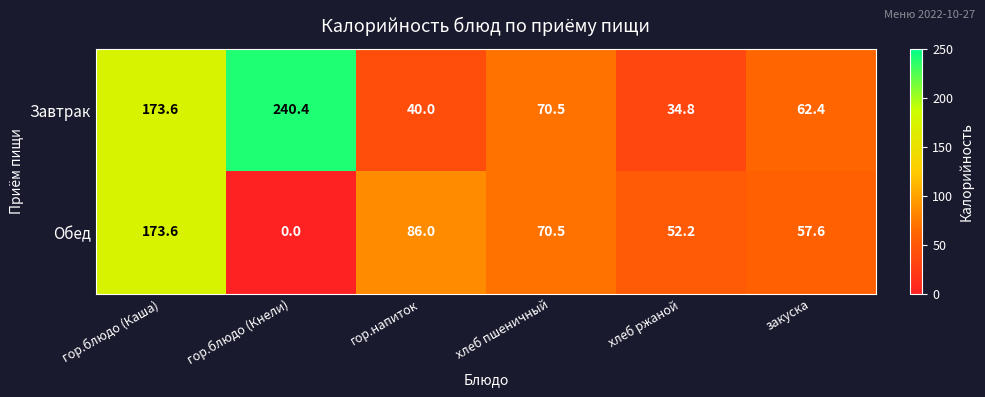

At which category is the sum across all series the highest?

гор.блюдо (Каша)